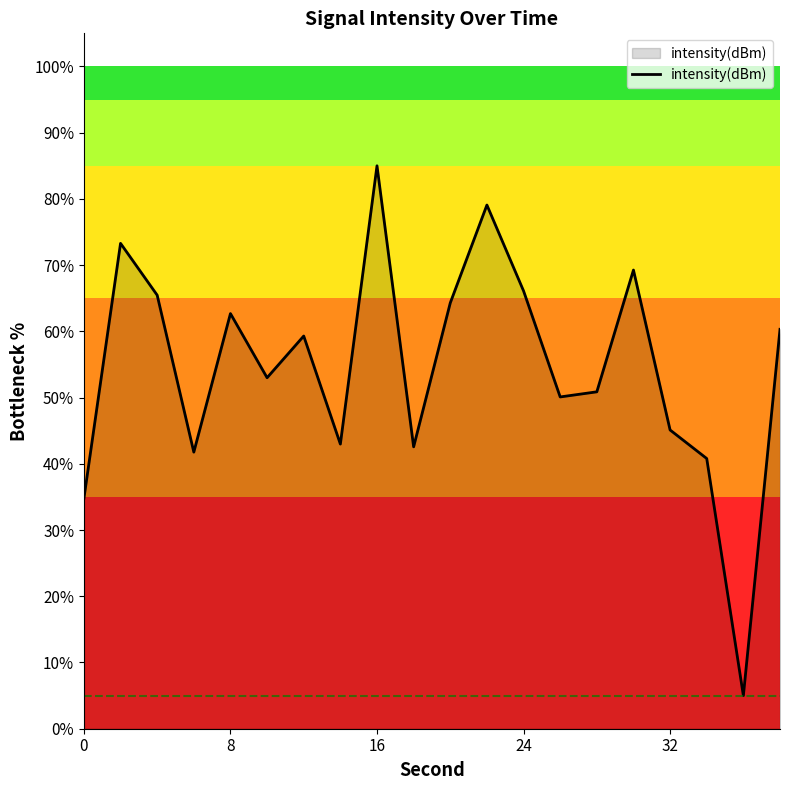

What is the highest value of the intensity(dBm) series?

85.0